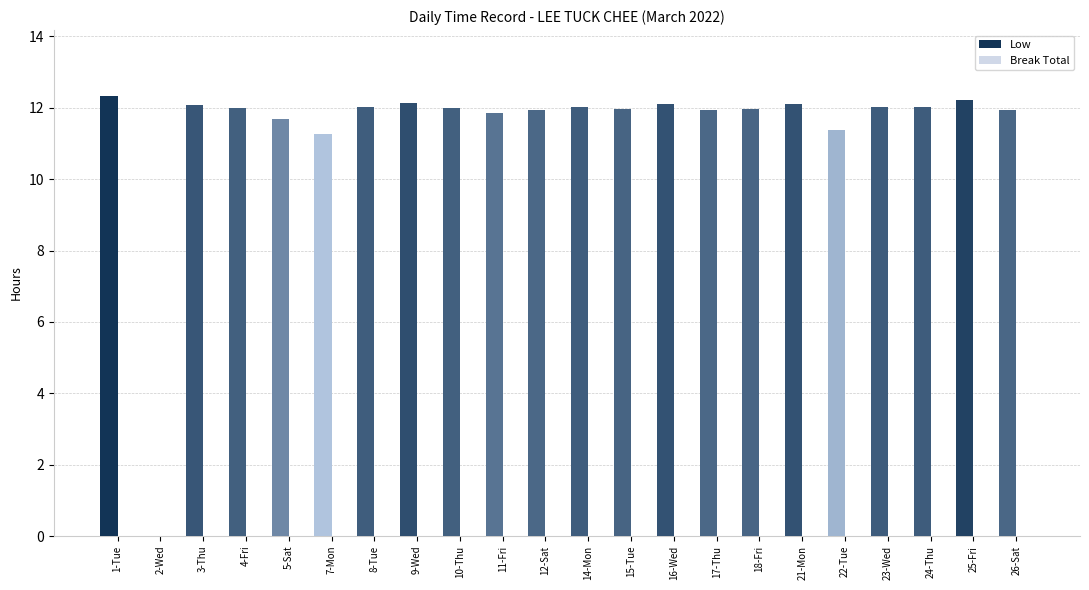

Between 22-Tue and 18-Fri, which is larger?

18-Fri